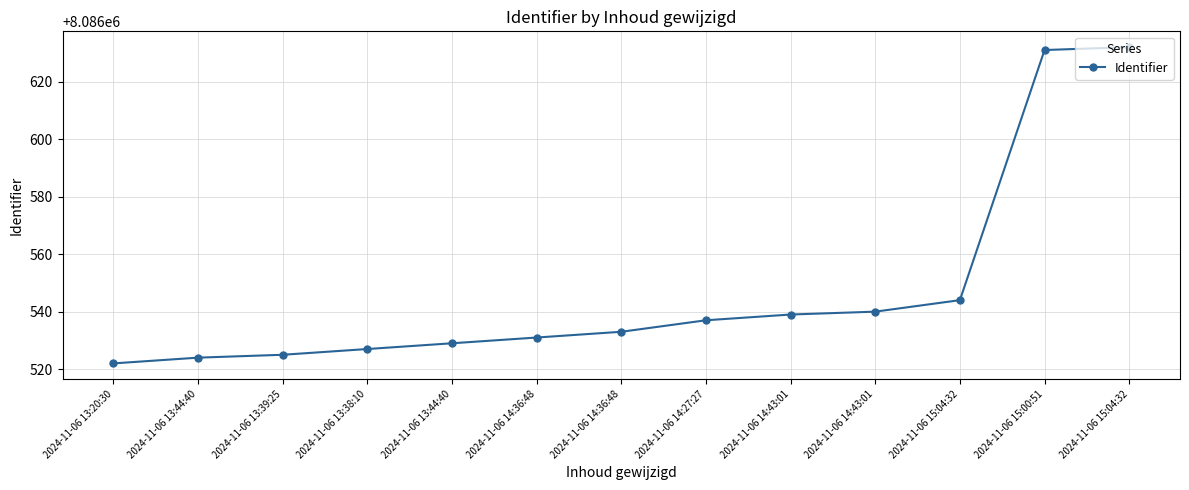

At which category does the chart reach its peak across all series?

2024-11-06 15:04:32